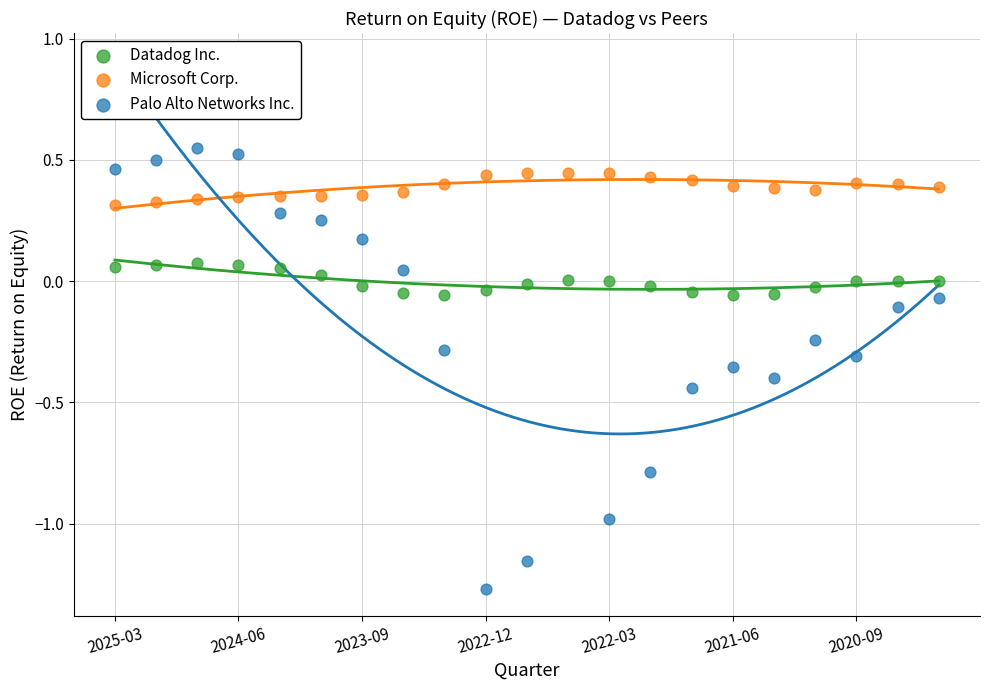

Which series contains the highest Y value?

Palo Alto Networks Inc.